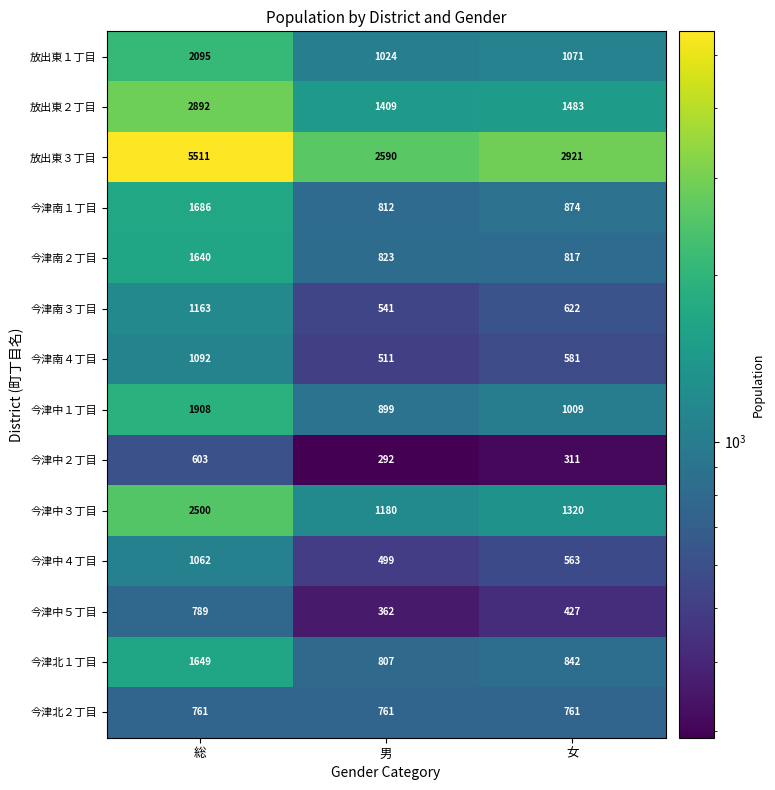

Where does the 放出東２丁目 series first go above 1483?

総